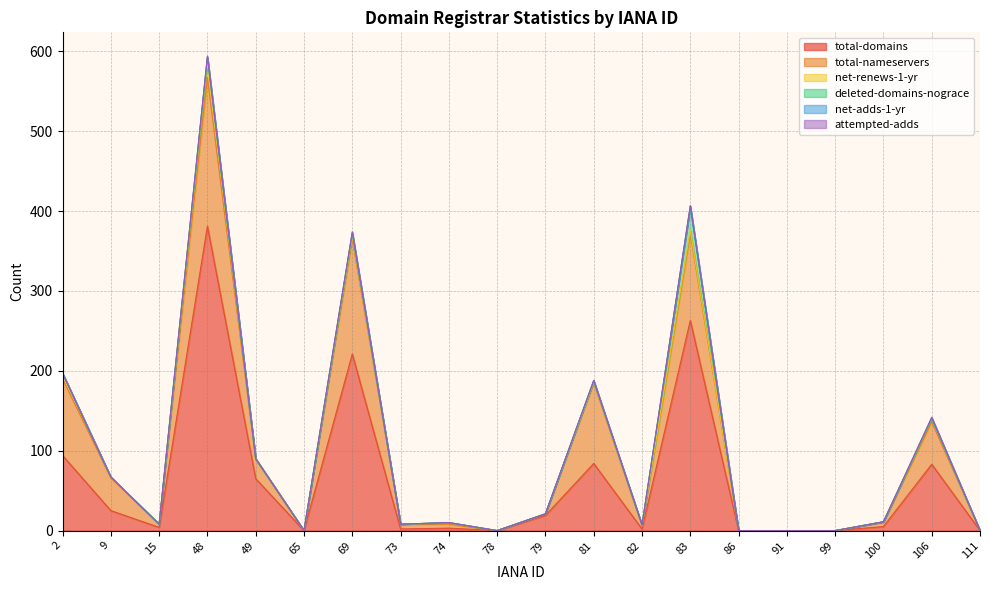

What is the total value across all series at 82?

7